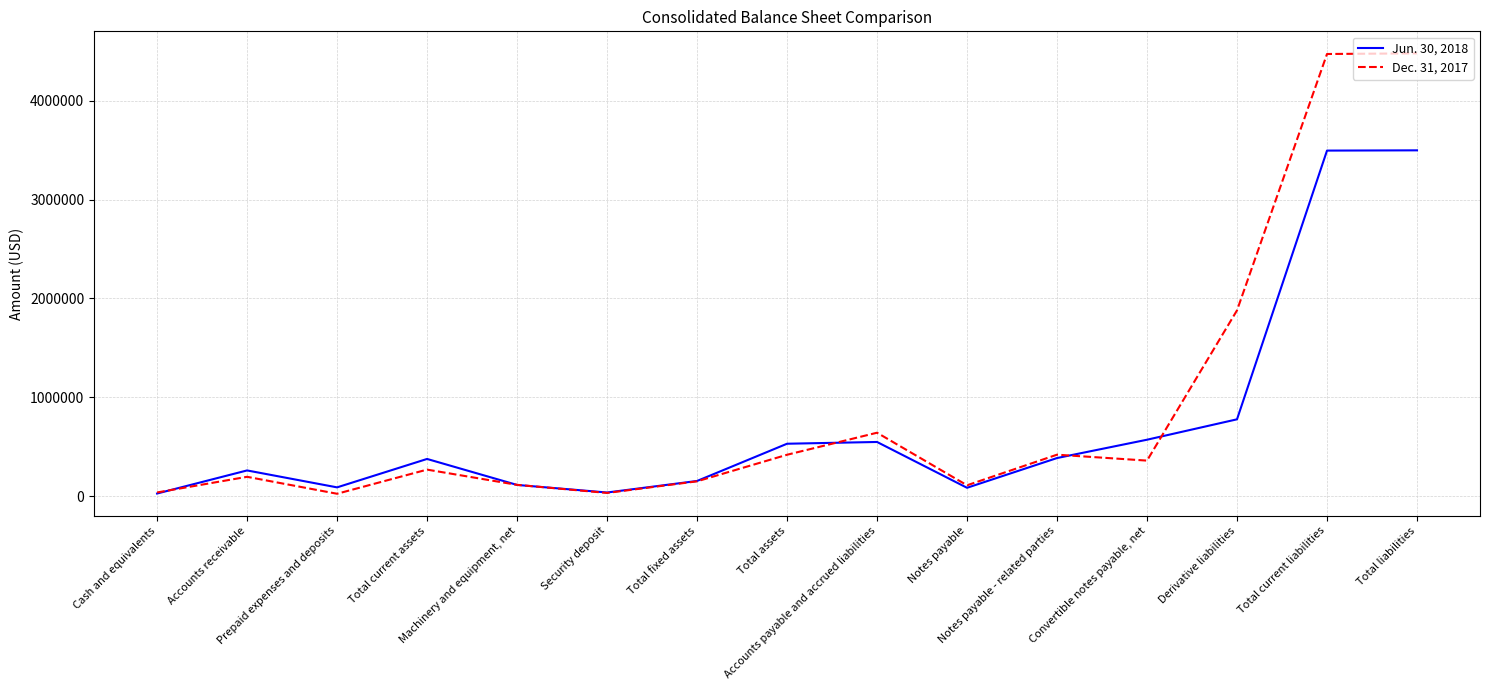

The Dec. 31, 2017 series shows 114677 at Machinery and equipment, net. True or false?

True